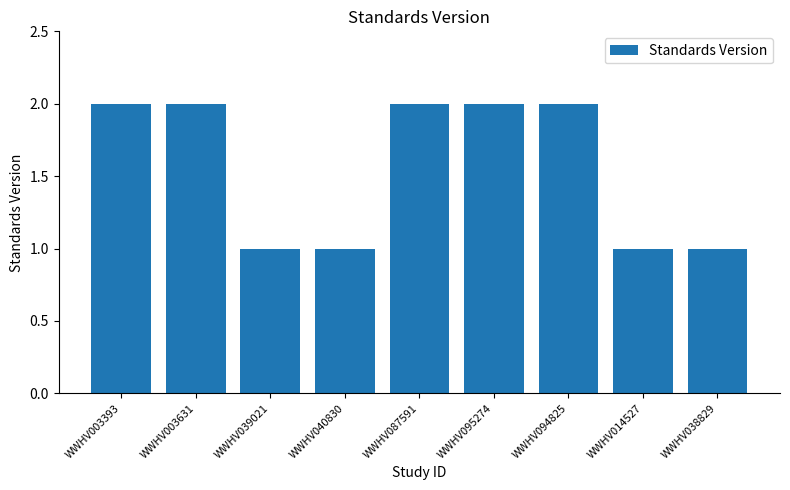

What is the maximum value shown in the chart?

2